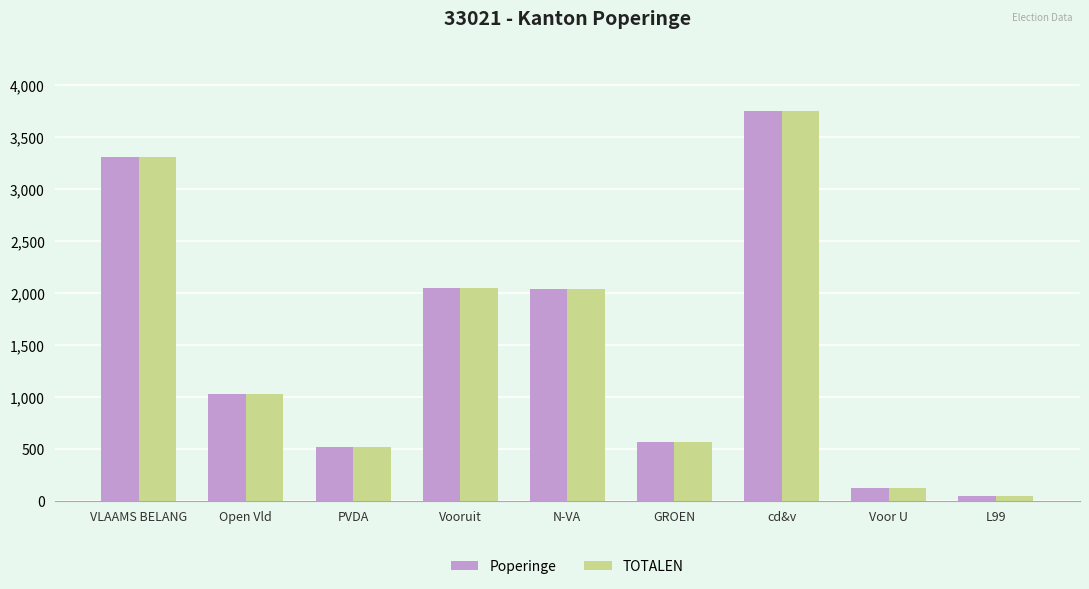

What is the value of the TOTALEN bar at the 6th from the left?

568